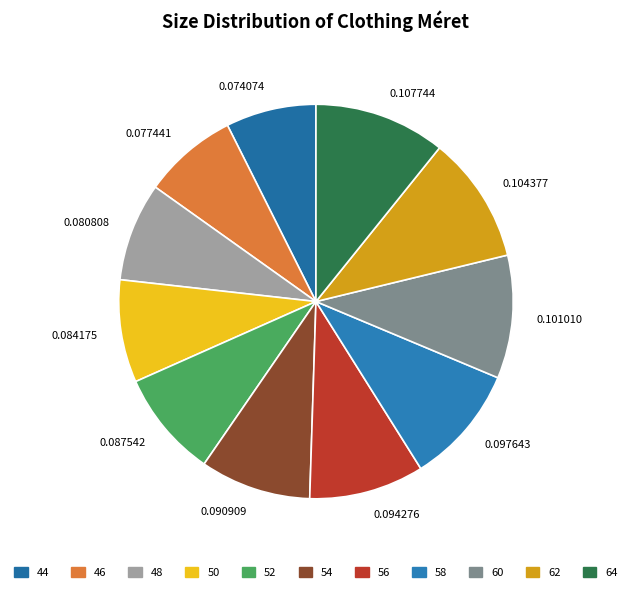

Count the number of slices in the pie.

11